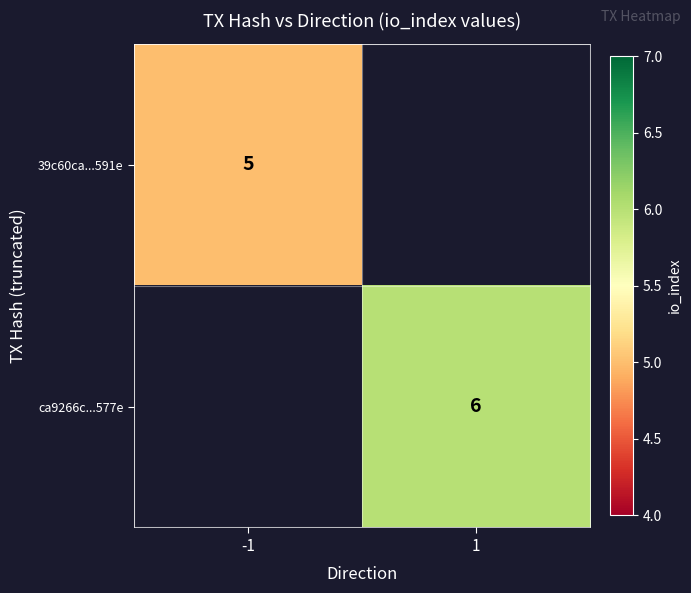

The ca9266c...577e series shows 3 at 1. True or false?

False